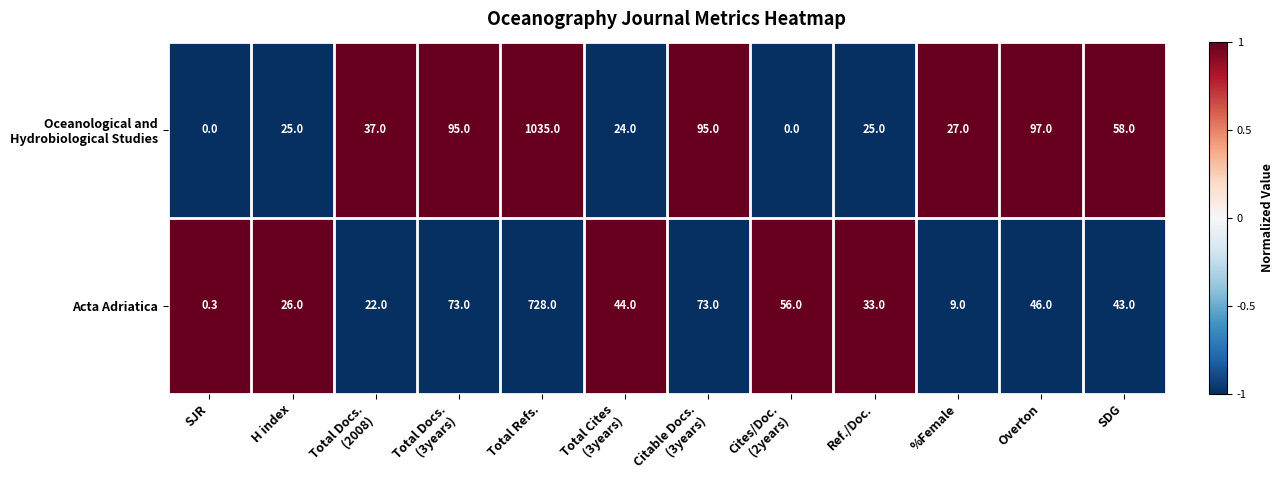

What value does the Acta Adriatica series have at Overton?

46.0